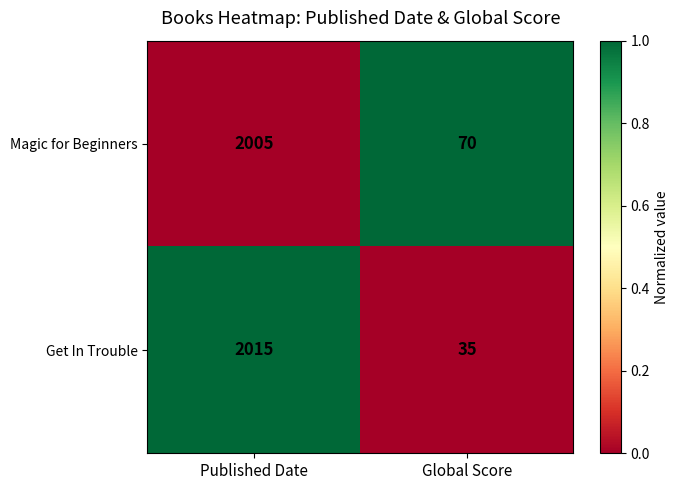

What is the total value across all series at Published Date?

4020